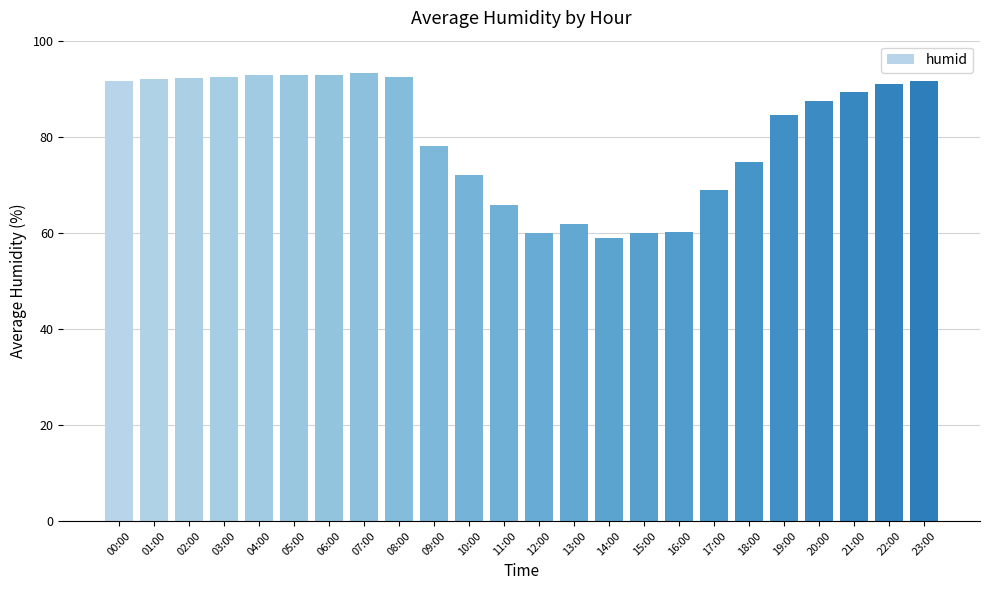

What is the average value?

80.7